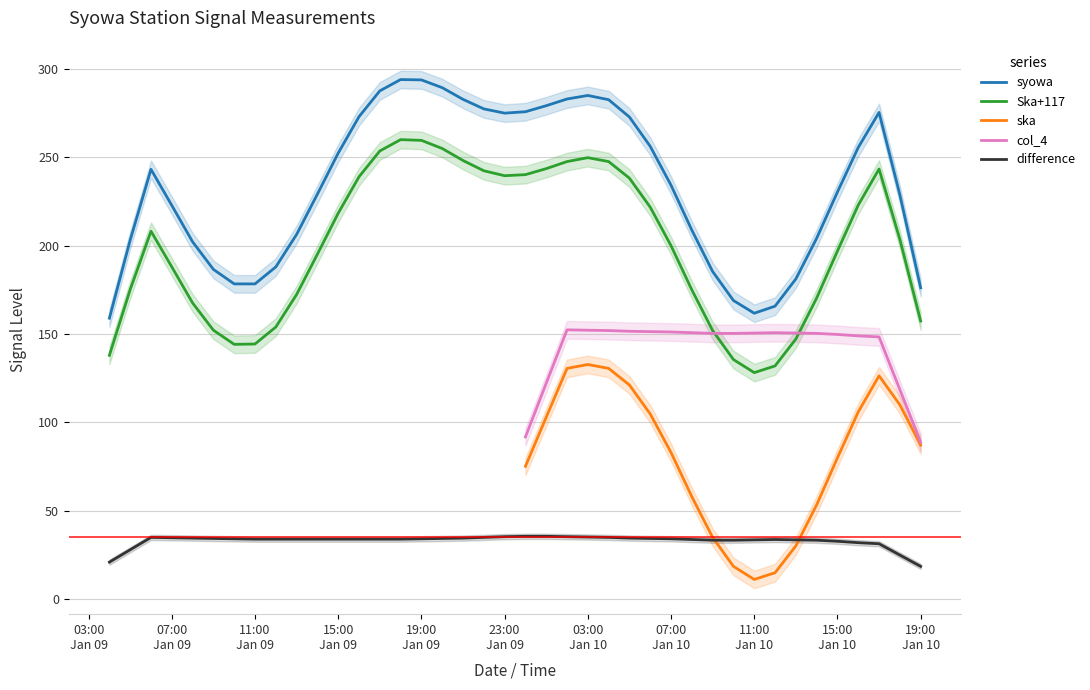

True or false: Ska+117 and syowa cross at least once.

False